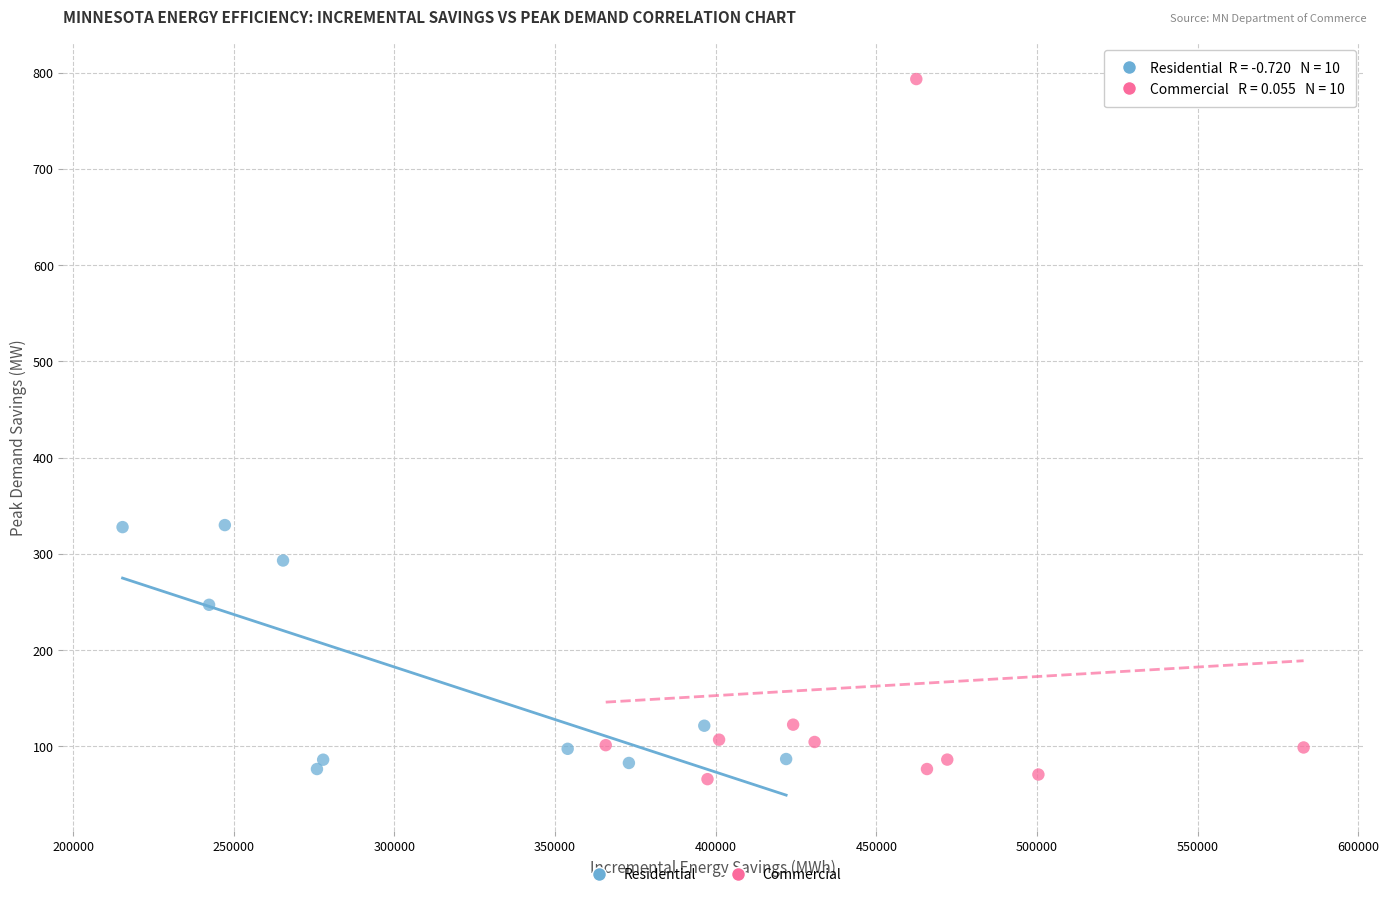

Which series reaches the maximum Y coordinate?

Commercial